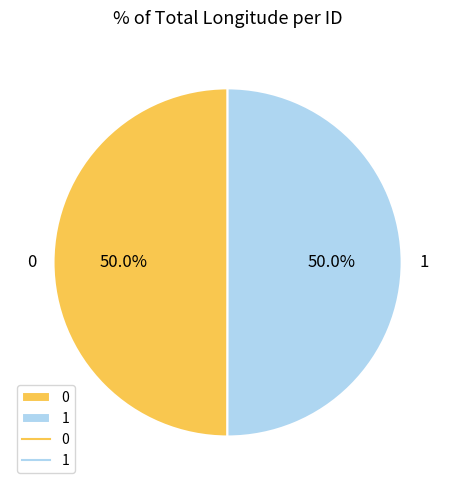

What percentage is NOT represented by 1?

50.0%